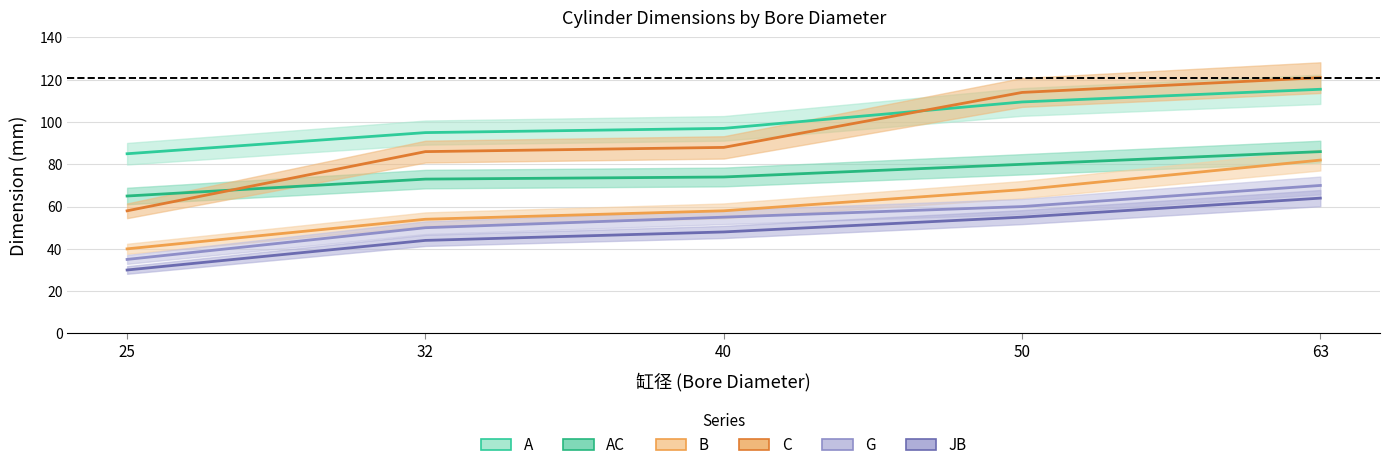

What is the value of the G point at the 2nd from the left?

50.0